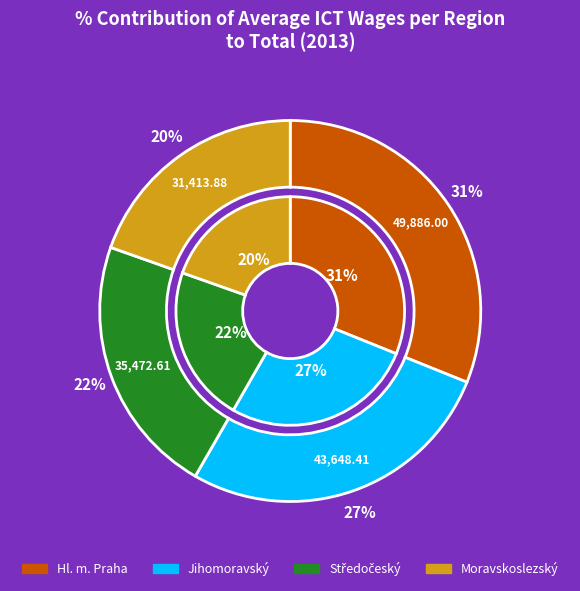

What is the change in value from Hl. m. Praha to Jihomoravský?

-6237.6